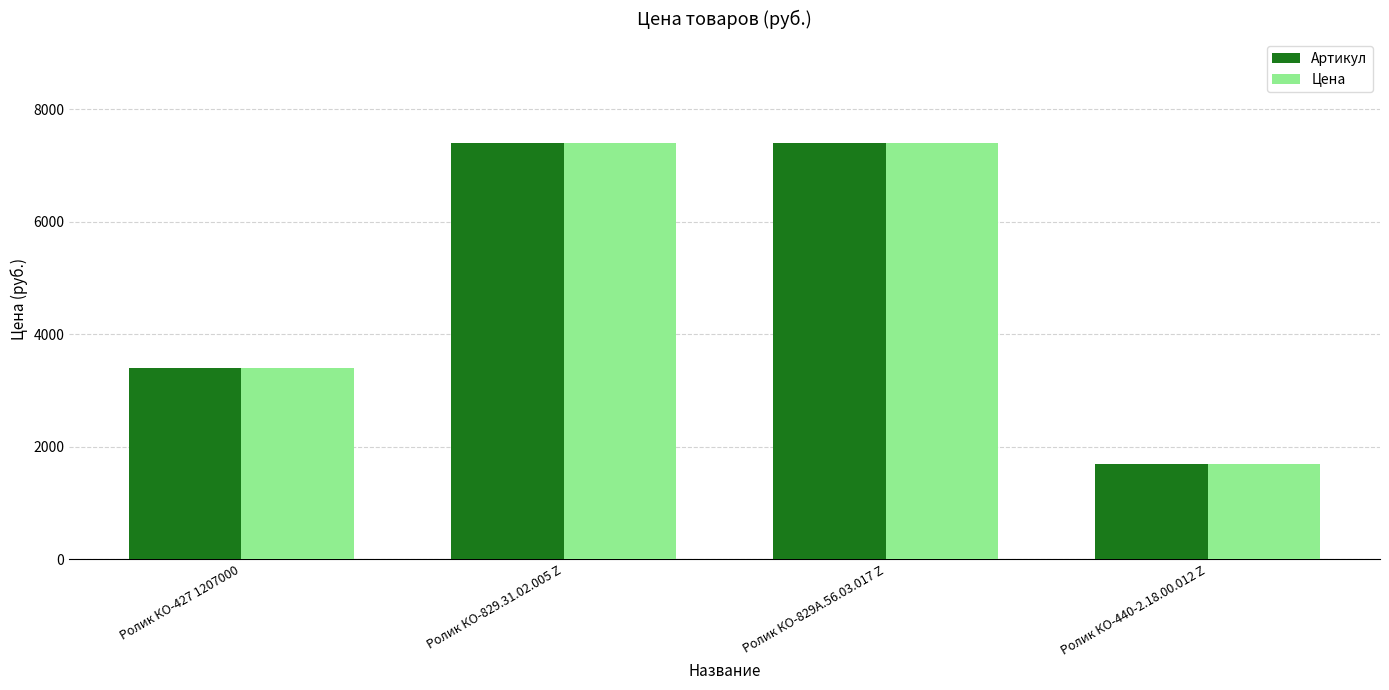

At which category does the chart reach its minimum across all series?

Ролик КО-440-2.18.00.012 Z